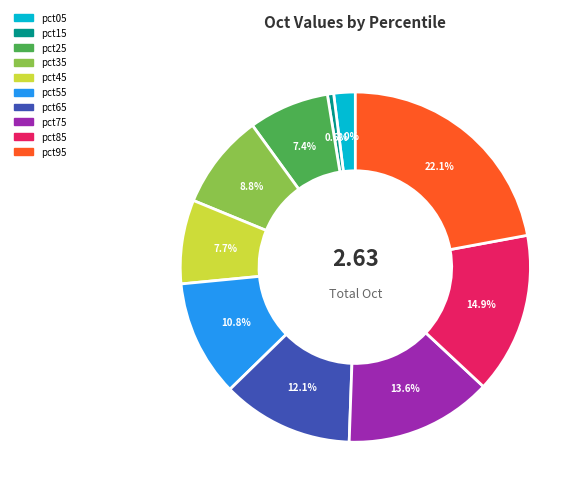

Does any single category account for the majority?

No